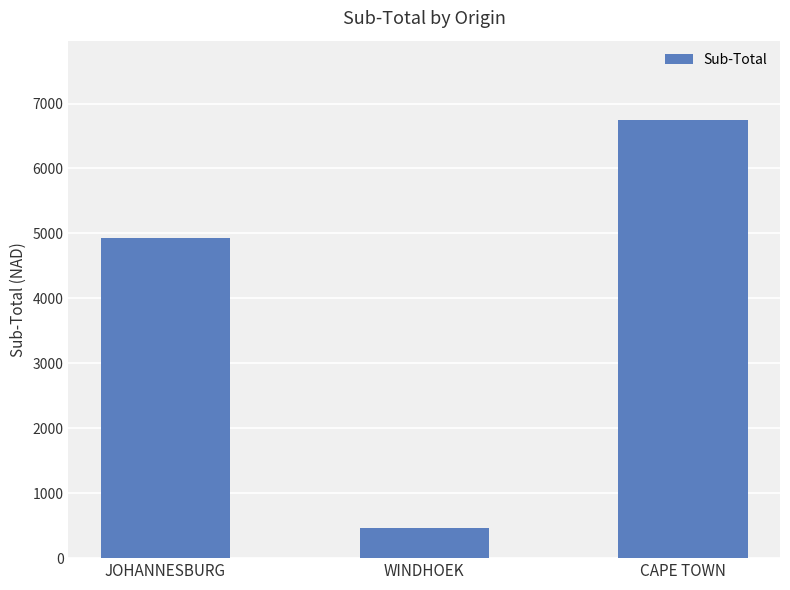

What is the difference between the maximum and minimum values?

6281.0